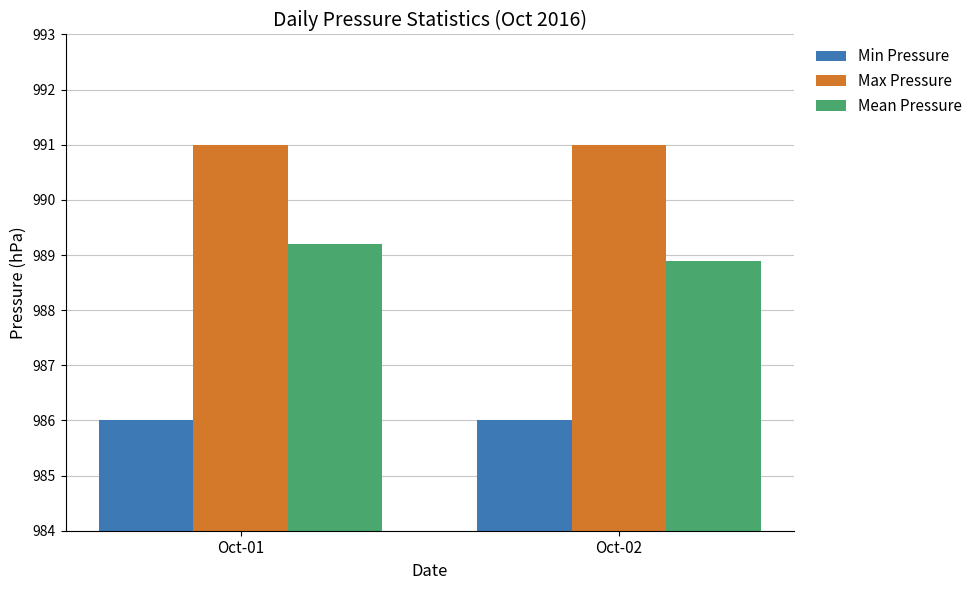

Does the chart contain stacked bars?

No